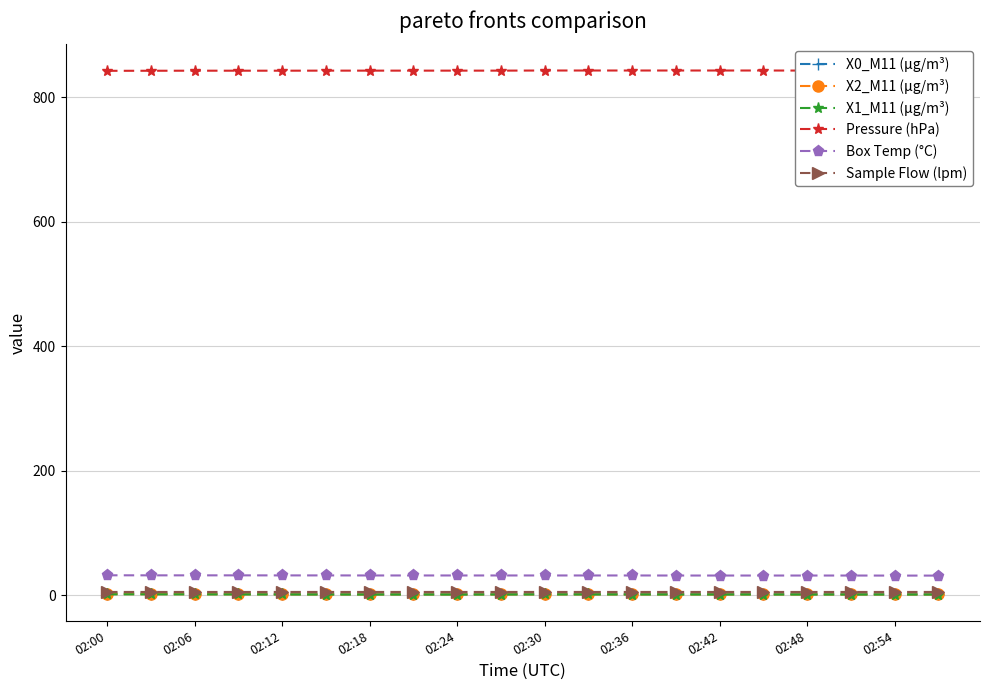

In X1_M11 (μg/m³), how many points are higher than both neighbors (excluding endpoints)?

1